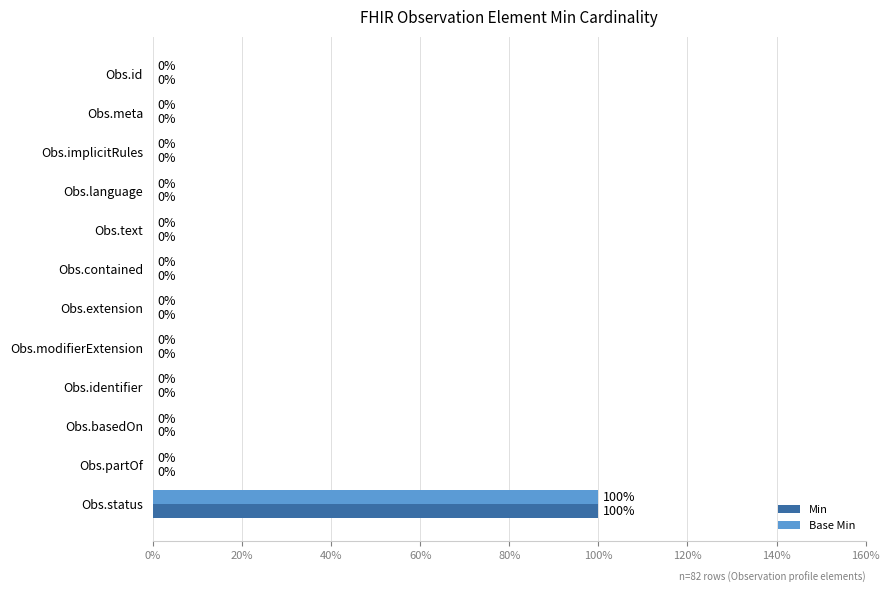

What are all the series names shown in the legend?

Min, Base Min